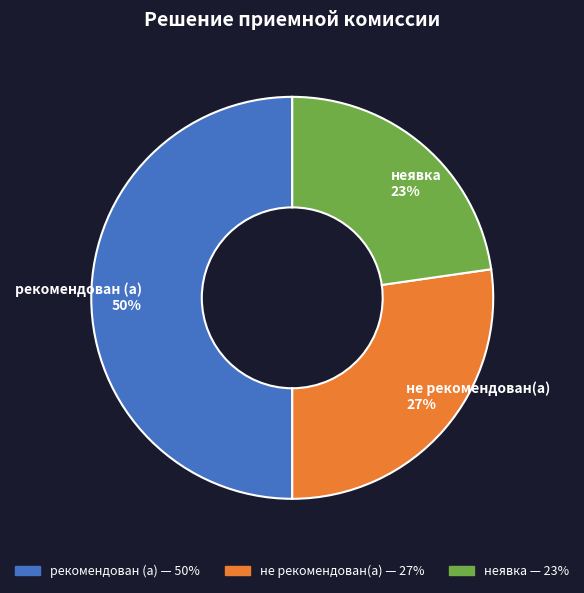

How many slices are in this pie chart?

3